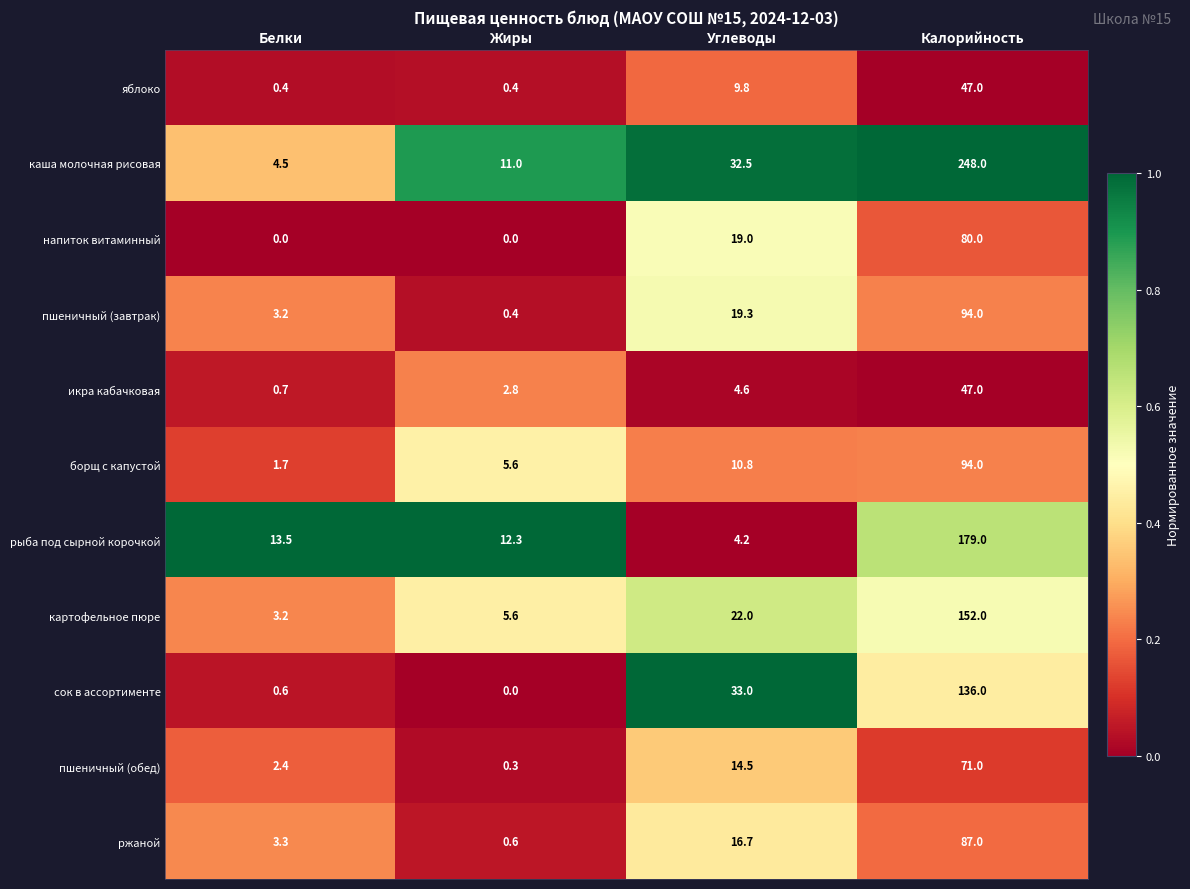

The рыба под сырной корочкой series shows 13.5 at Белки. True or false?

True